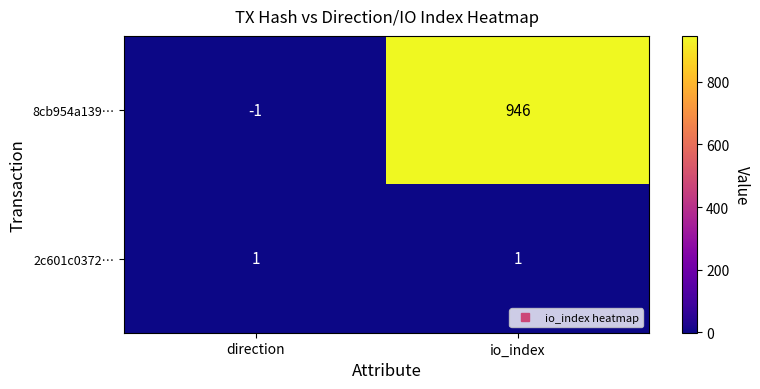

Reading left to right, what are all the values shown in this chart?

8cb954a139…: direction=-1	io_index=946
2c601c0372…: direction=1	io_index=1